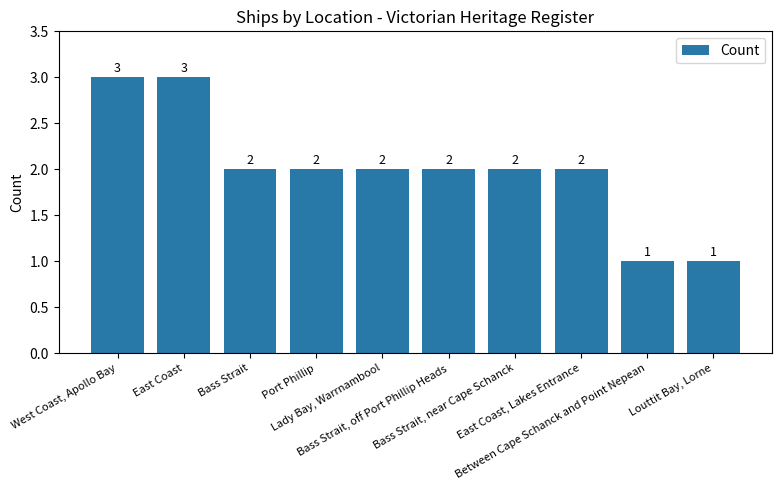

What is the maximum value shown in the chart?

3